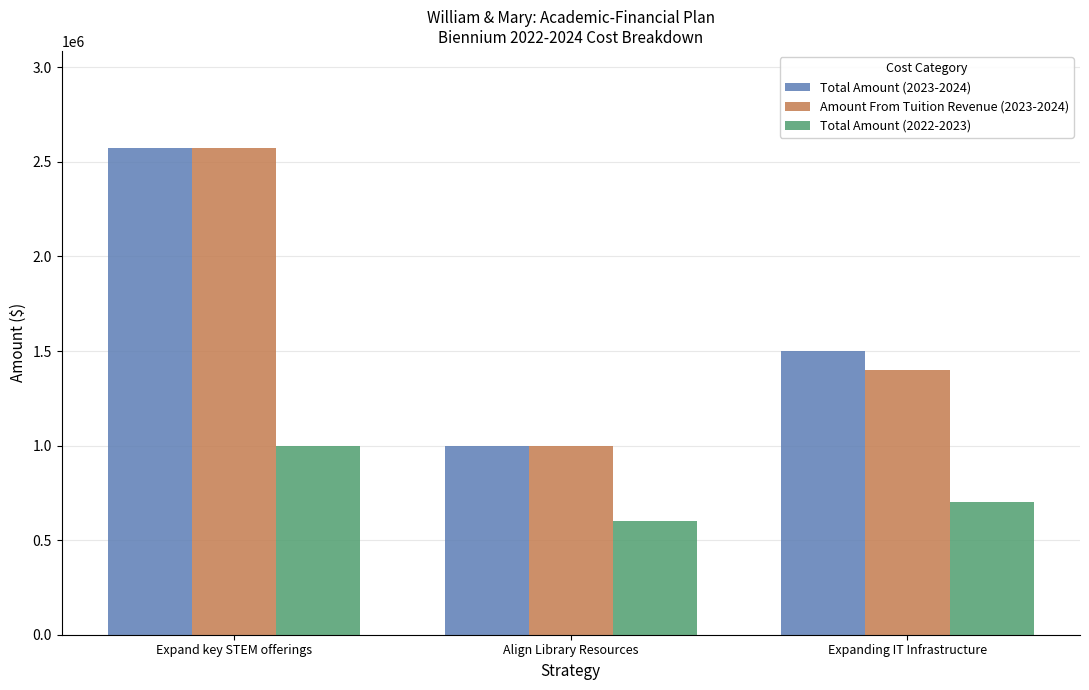

How many series are shown in this chart?

3